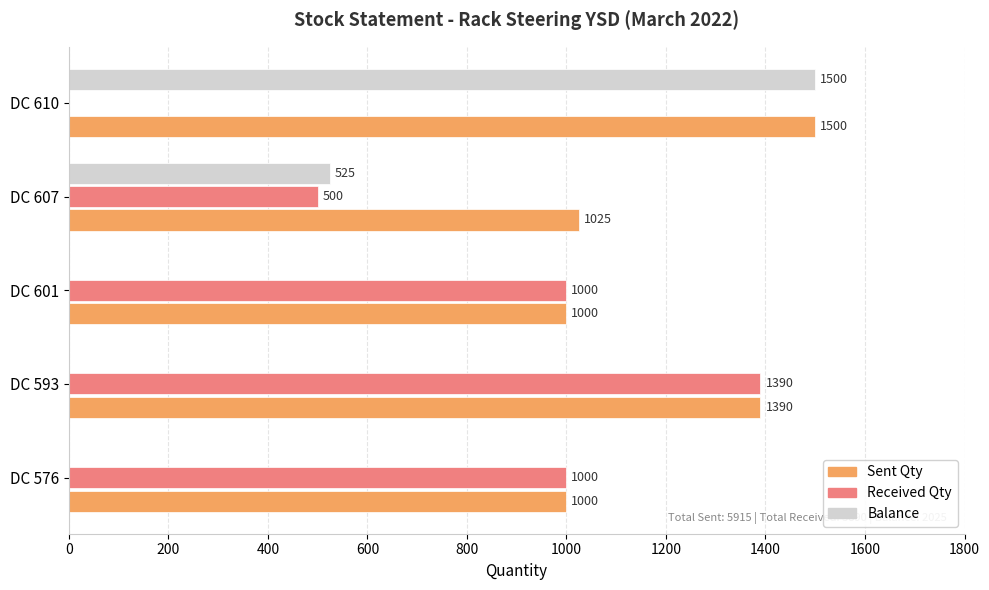

Which series changed the most between DC 593 and DC 610?

Balance